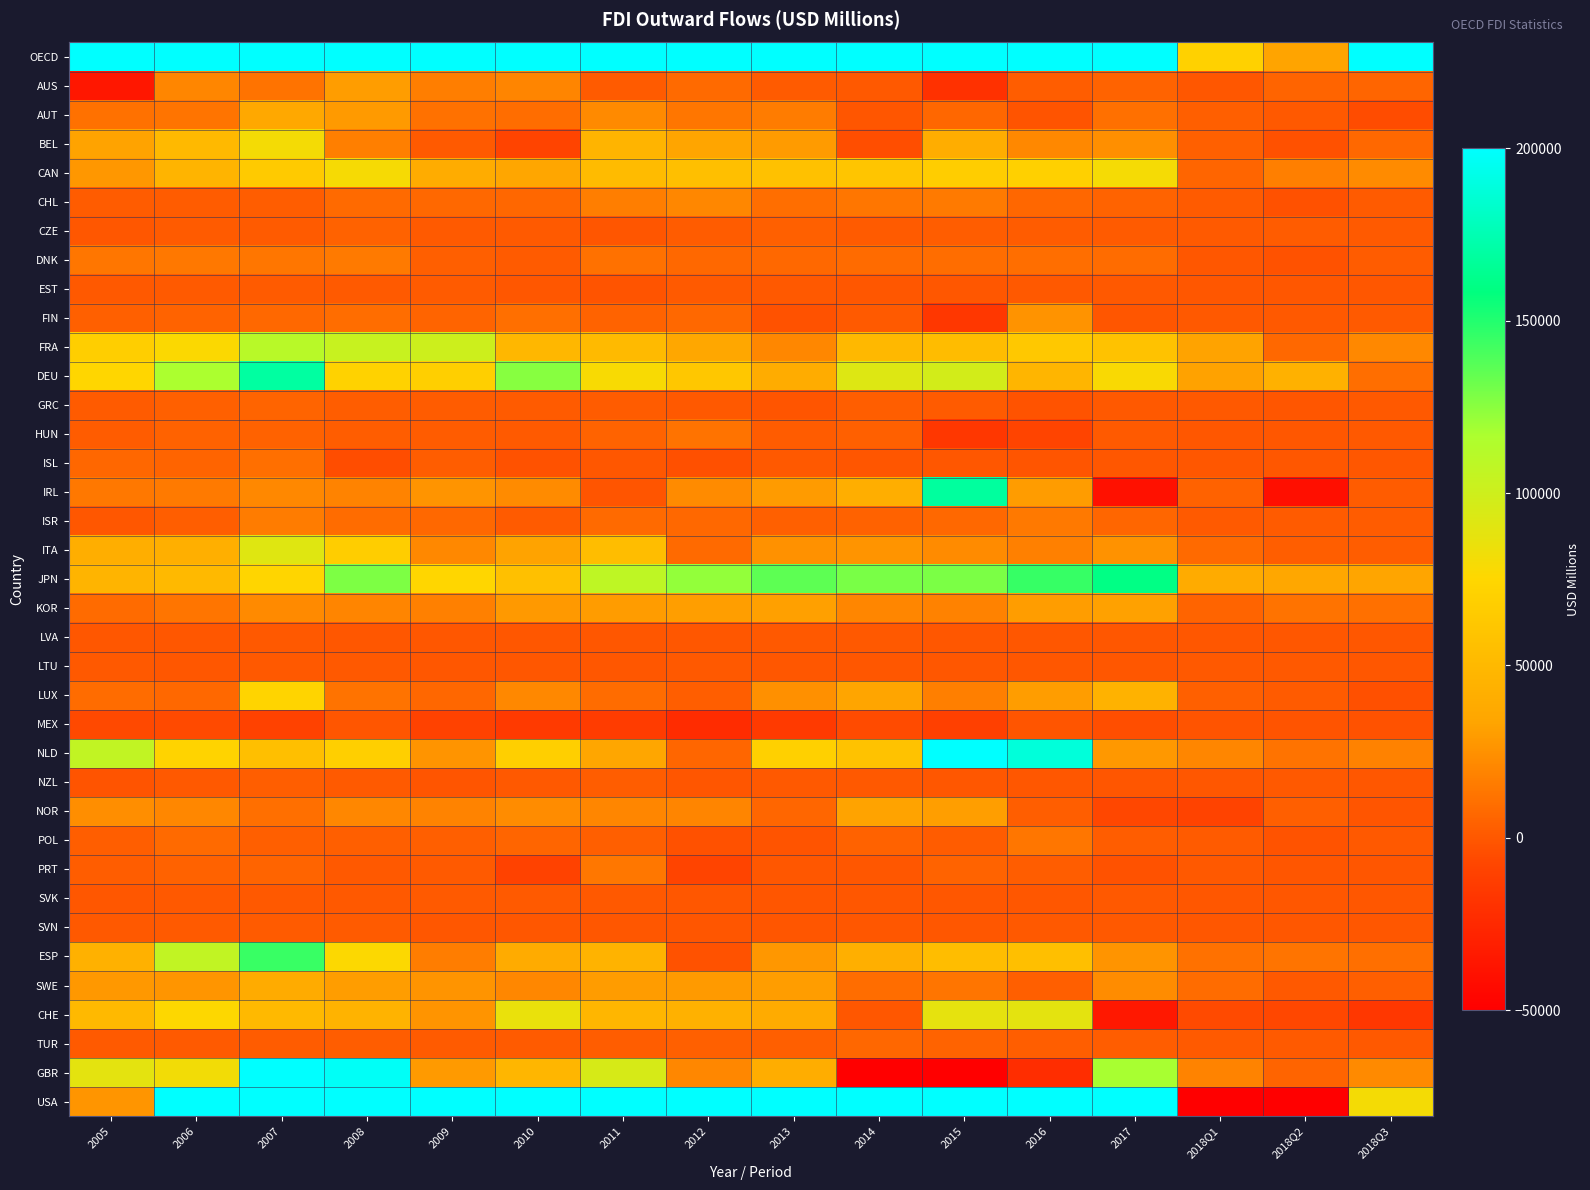

What is the total value across all series at 2007?

3721777.7